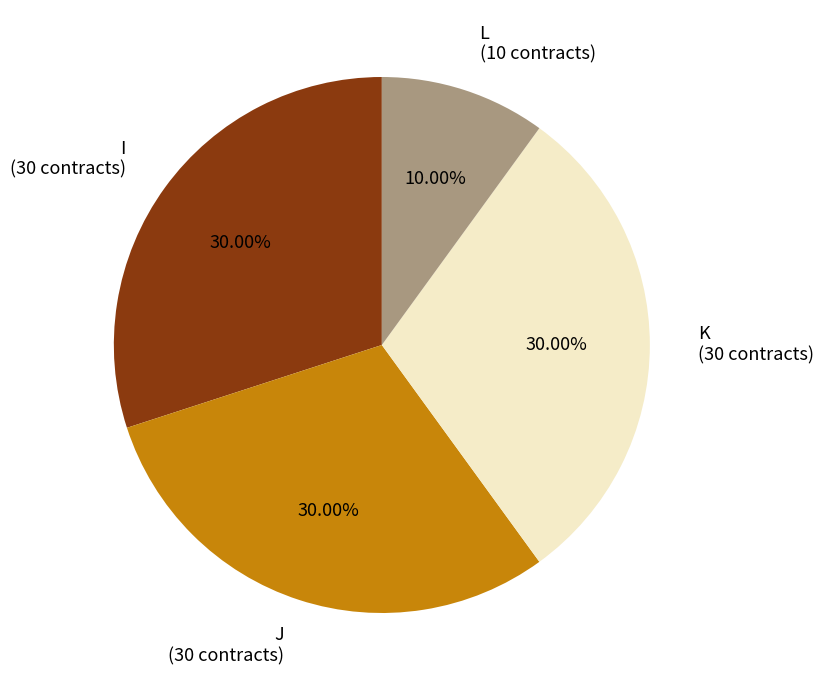

What percentage is the I slice, to the nearest percent?

30%